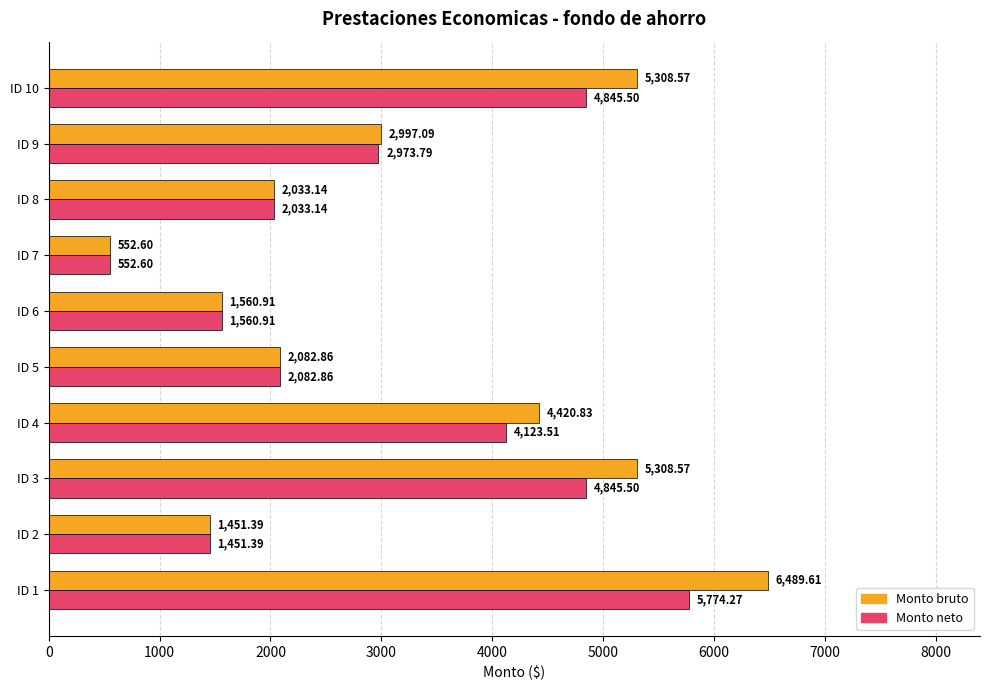

At which label does Monto neto reach its minimum?

ID 7